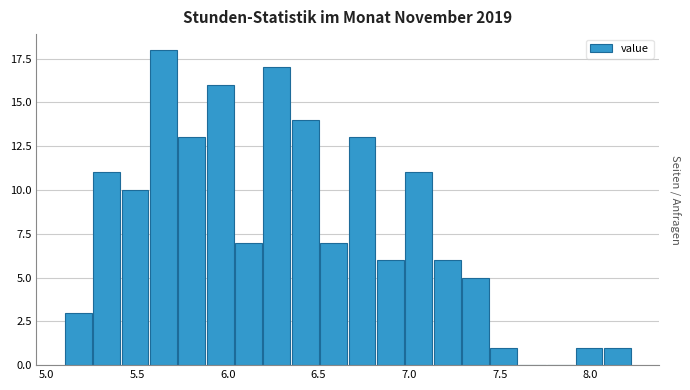

Around what value on the x-axis is the tallest bar? Give the approximate position of its centre, as read against the axis.

5.65